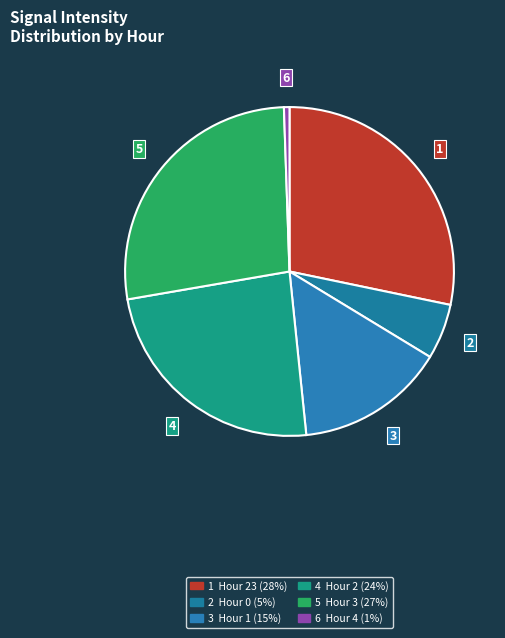

How many slices are in this pie chart?

6